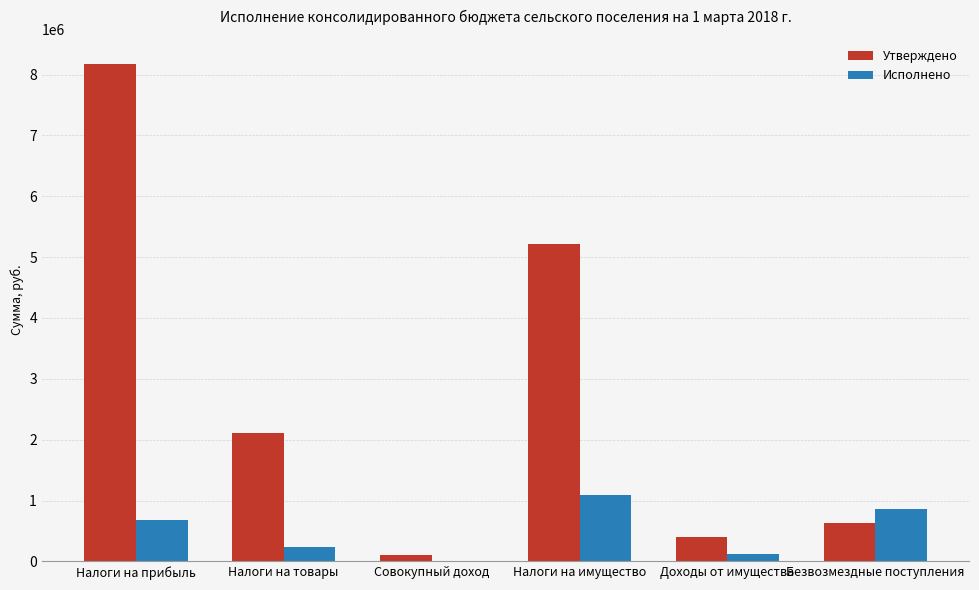

The Утверждено series shows 12890627.7 at Налоги на прибыль. True or false?

False